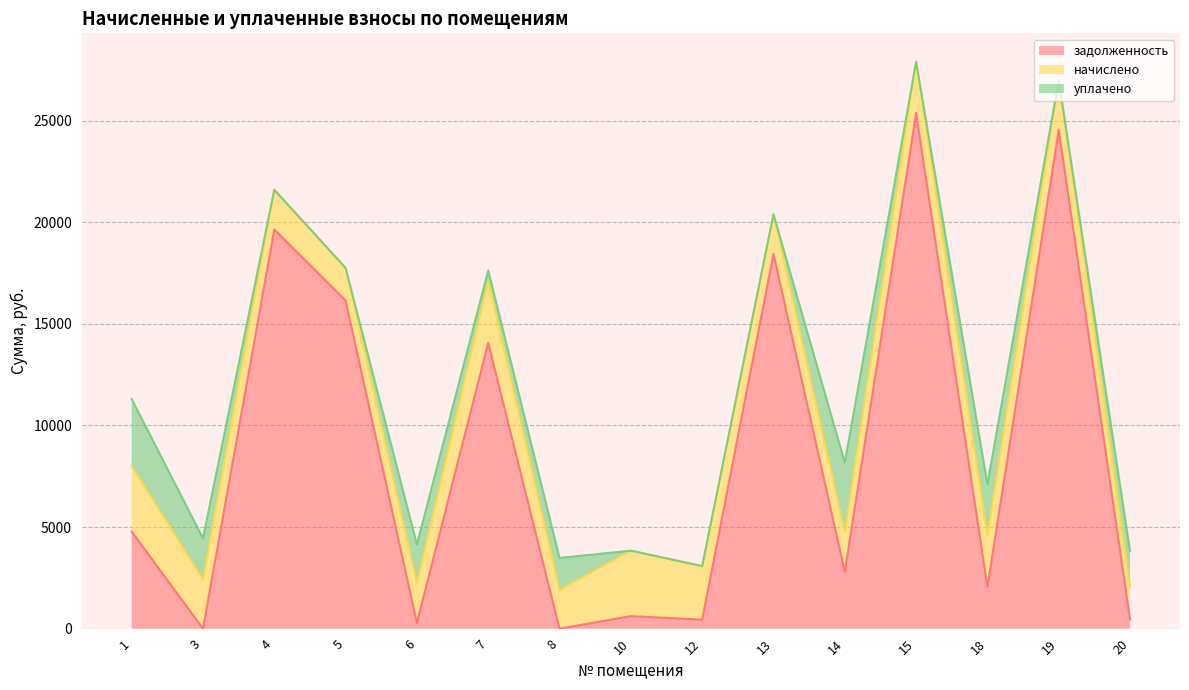

Is the value of уплачено at 14 greater than the value of задолженность at 3?

Yes